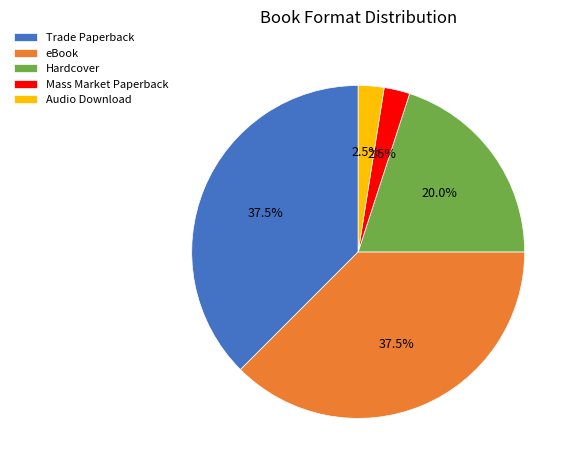

Count the number of slices in the pie.

5